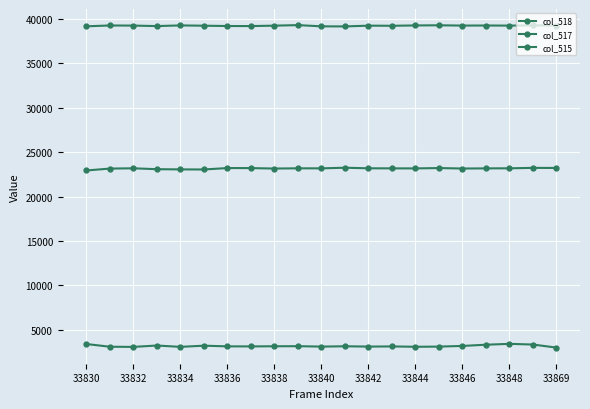

What is the sum of all col_517 values?

486544